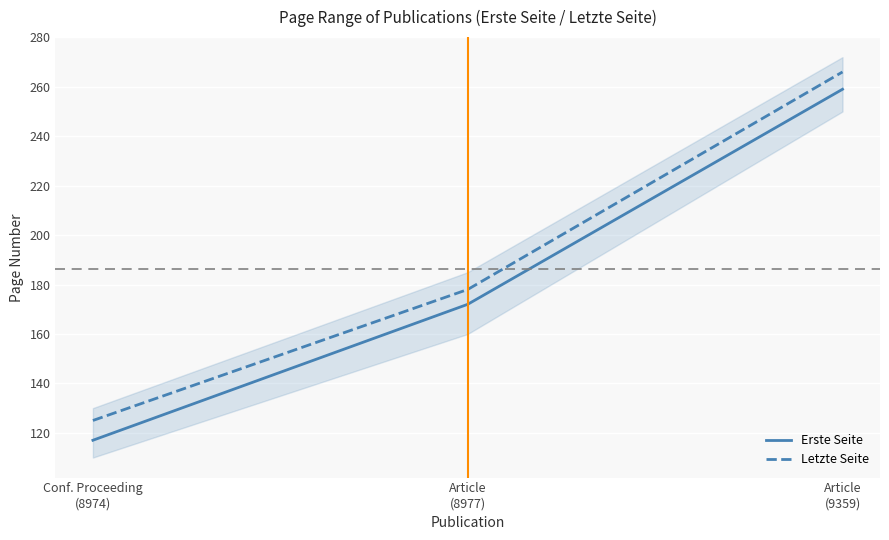

List the series in order of their peak value, lowest first.

Erste Seite, Letzte Seite